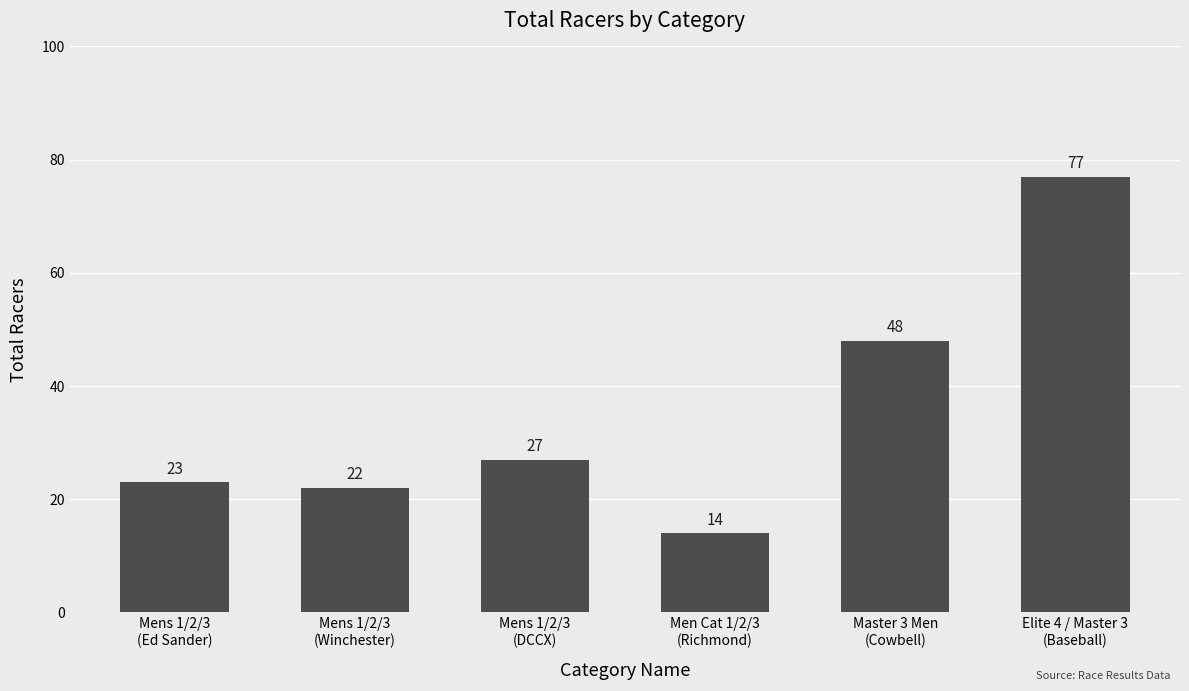

What is the maximum value shown in the chart?

77